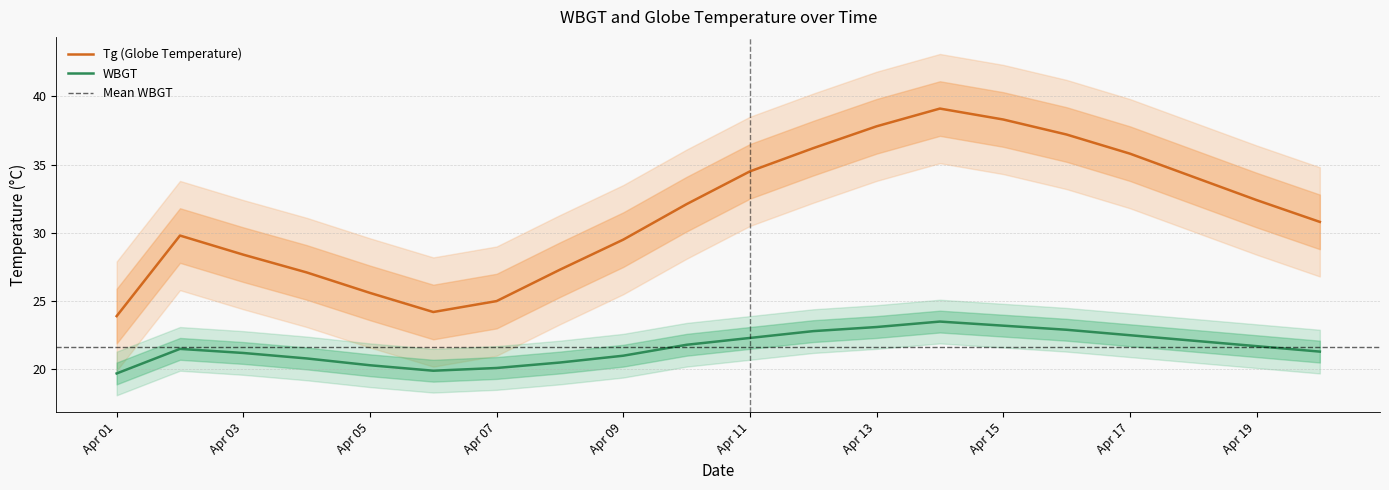

What is the sum of the WBGT values at Apr 13 and Apr 07?

43.2